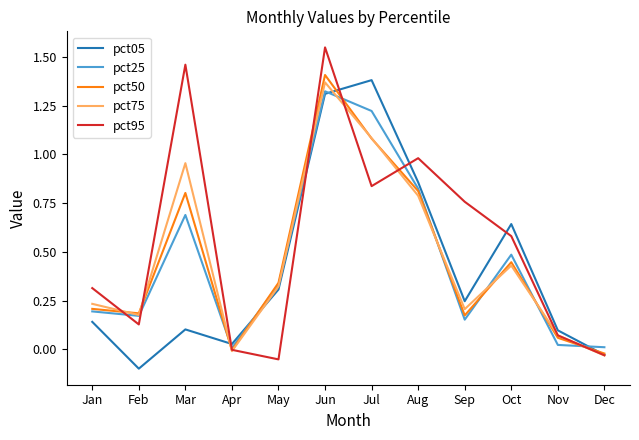

Which series has the widest spread of values?

pct95